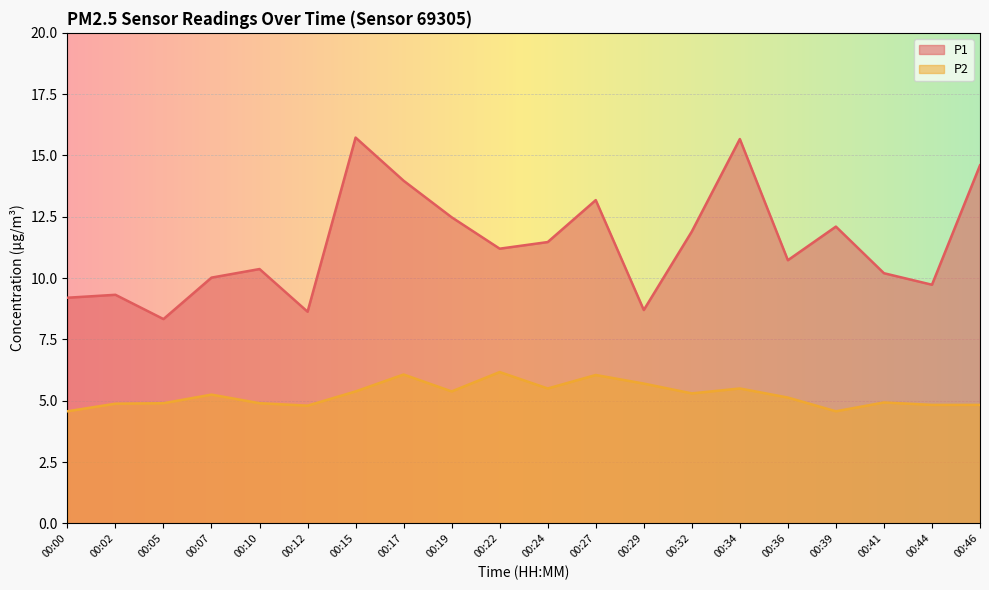

Which series has the largest total across all categories?

P1